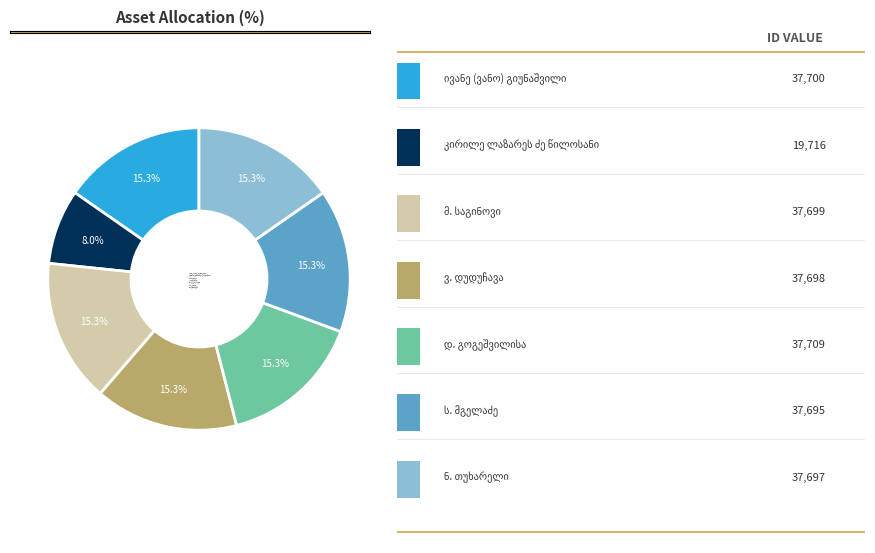

Is there a majority slice in this chart?

No